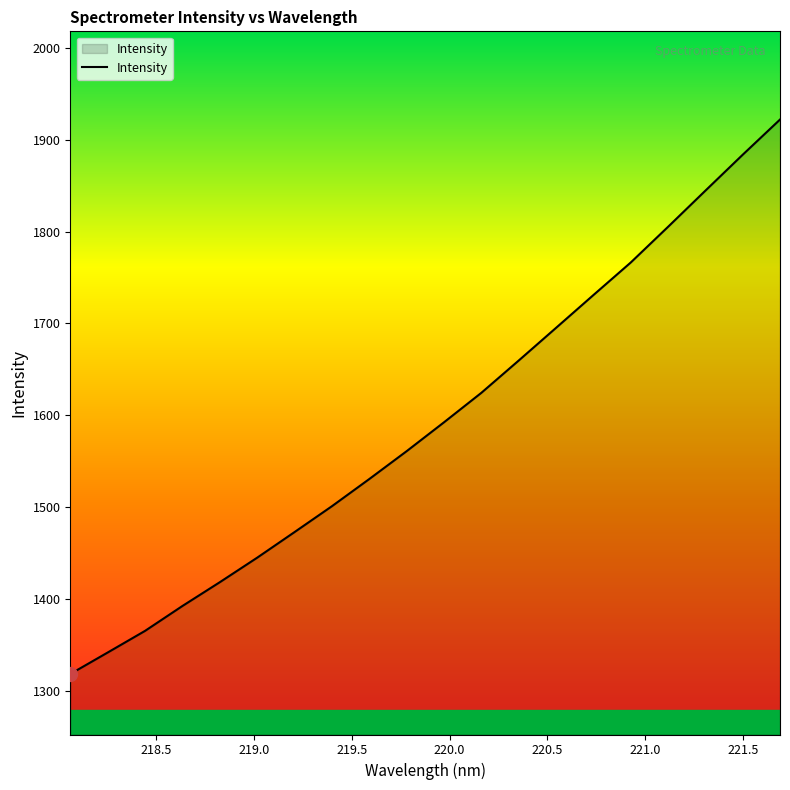

What is the difference between the maximum and minimum values?

604.0